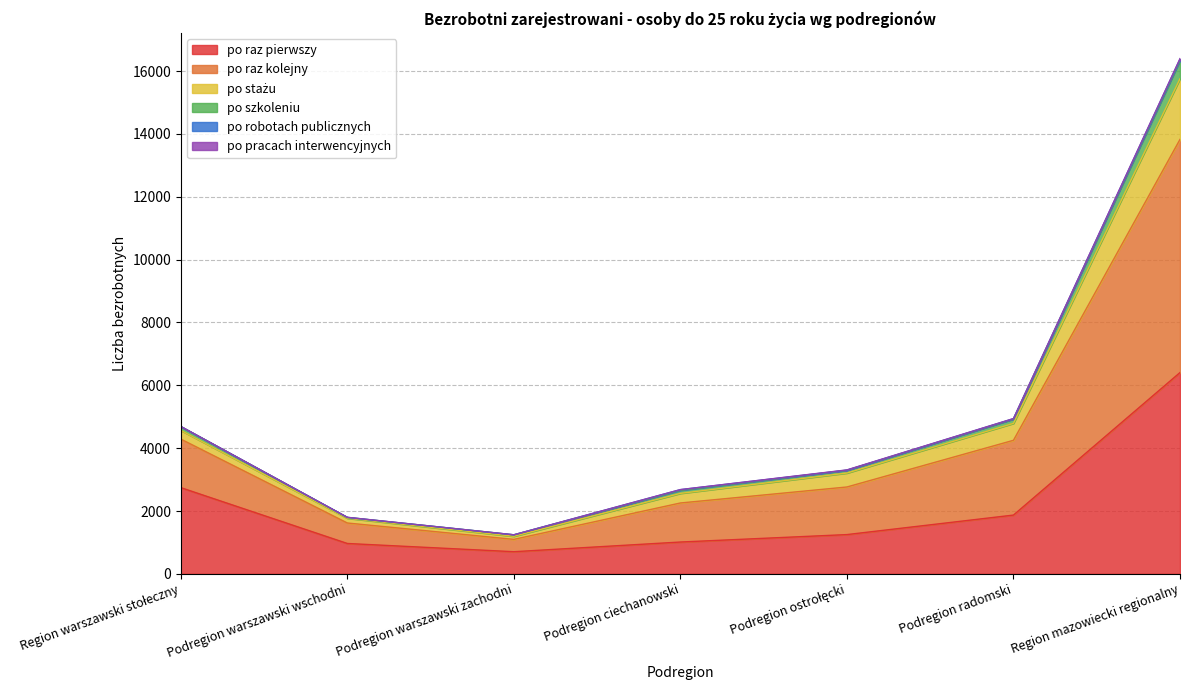

What is the total value across all series at Podregion radomski?

4943